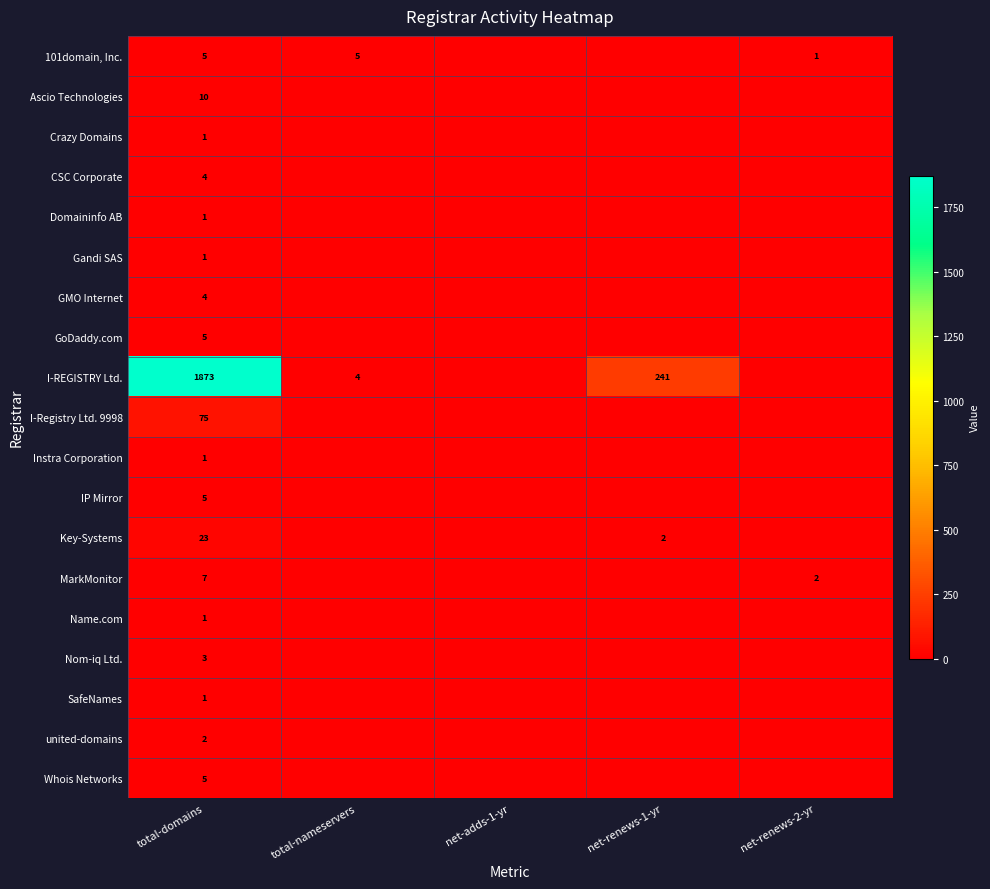

What is the spread (max minus min) of values at total-domains?

1872